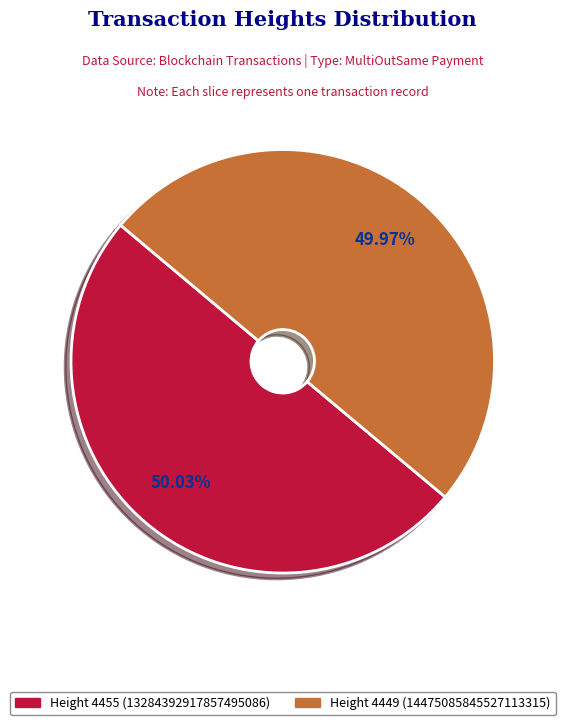

Is there any slice that represents more than half of the pie?

Yes